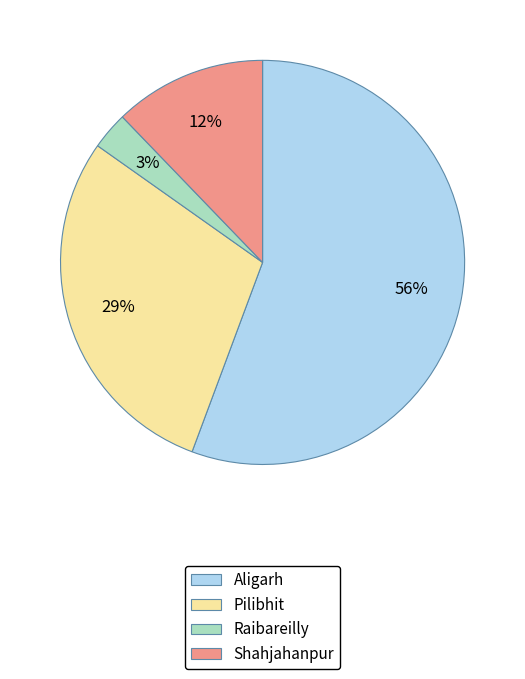

What percentage is the Raibareilly slice, to the nearest percent?

3%